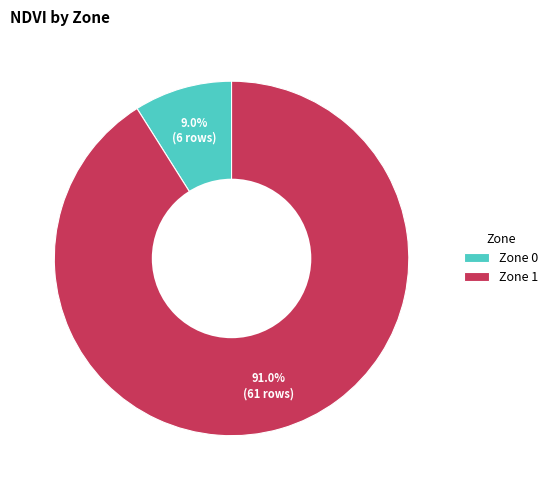

Is the sum of Zone 1 and Zone 0 greater than half?

Yes